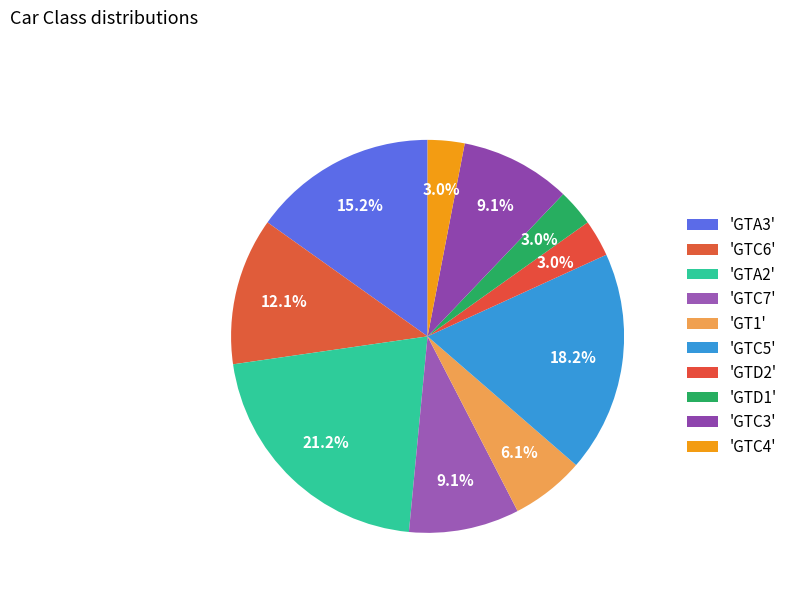

Count the number of slices in the pie.

10